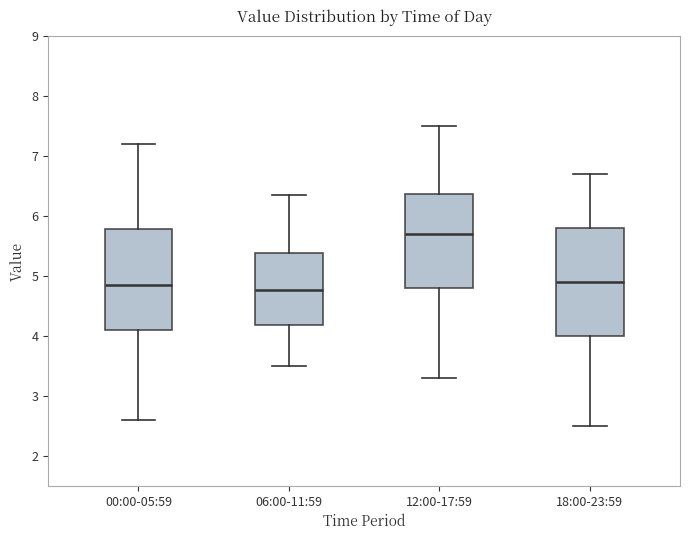

Comparing the boxes themselves (not the whiskers), which one is the tallest?

18:00-23:59